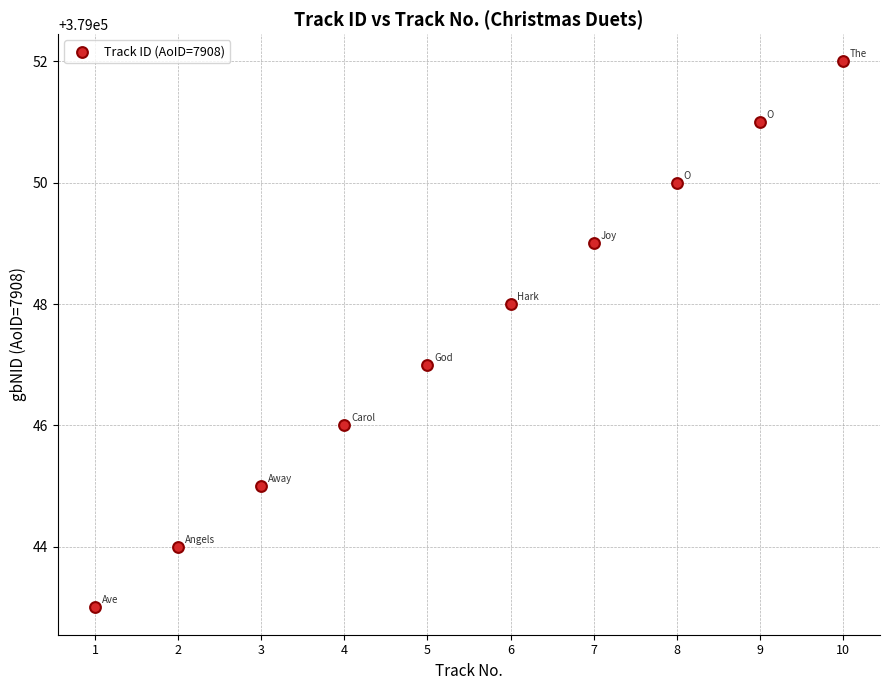

What is the average Y value?

379048